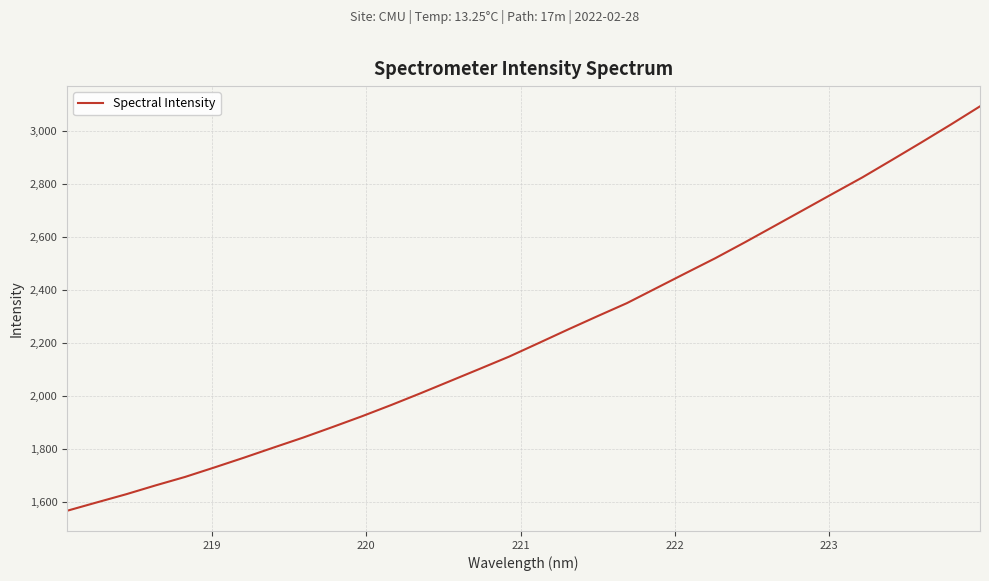

How many series are shown in this chart?

1